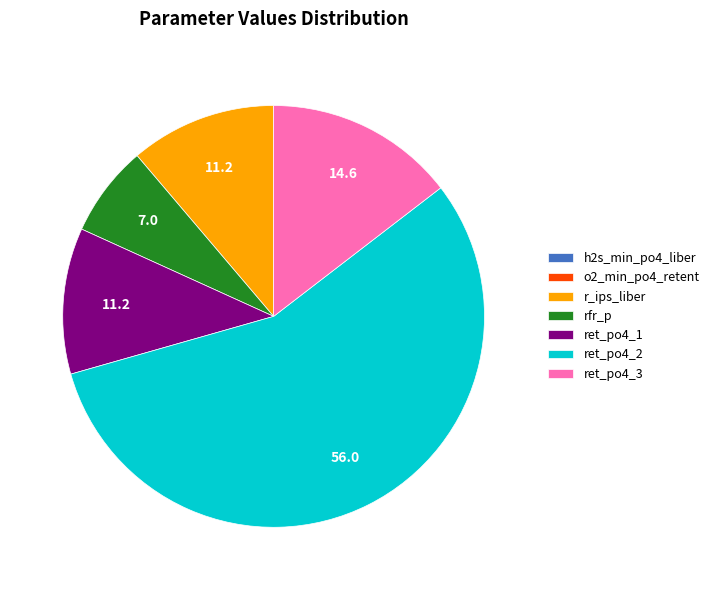

Combined, do ret_po4_3 and ret_po4_1 account for over 50%?

No